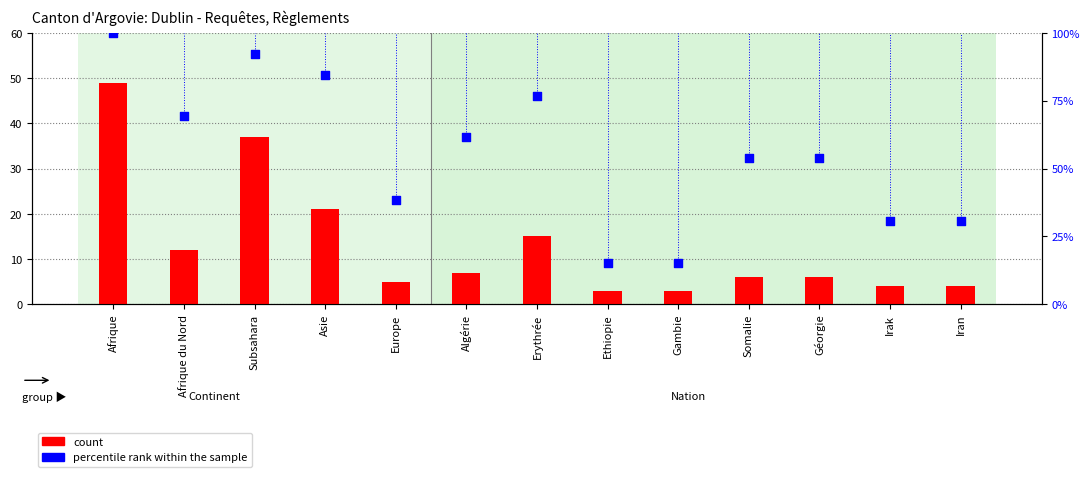

Which series has the widest spread of Y values?

percentile rank within the sample